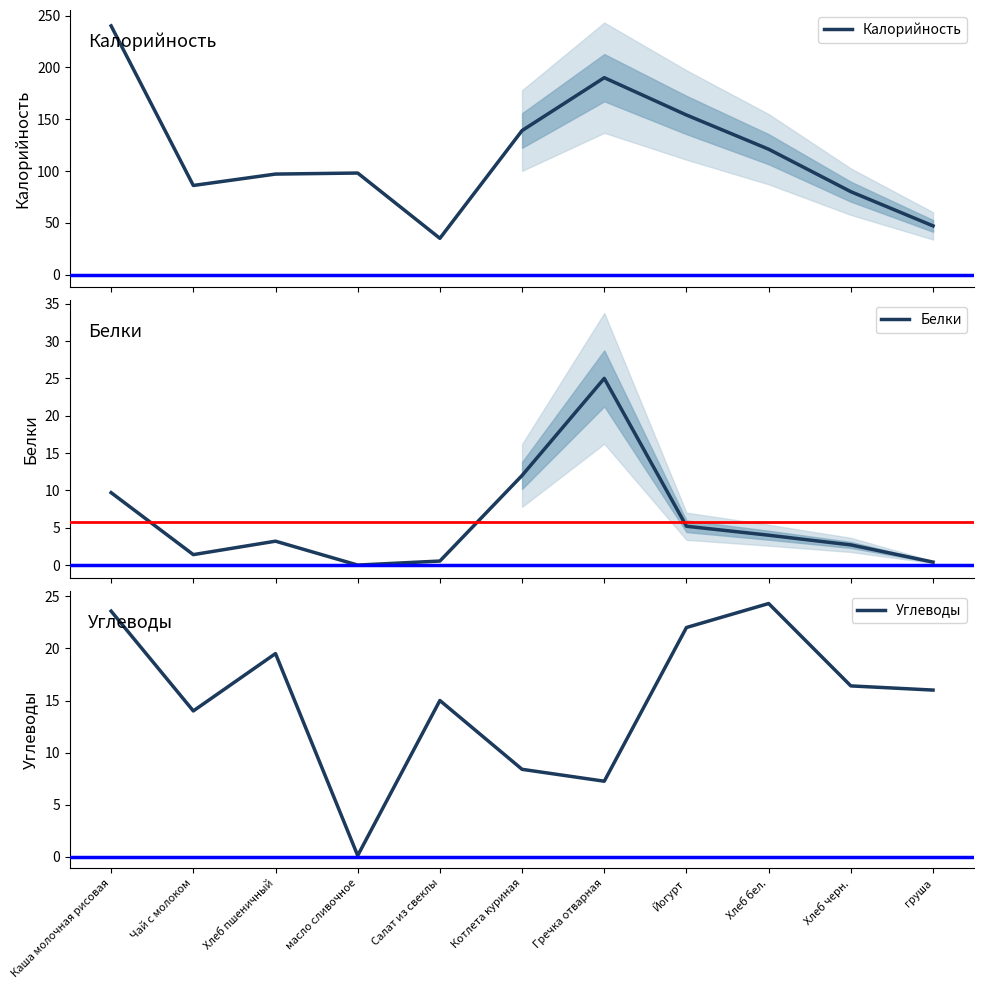

What is the approximate value of Белки at Салат из свеклы?

0.5